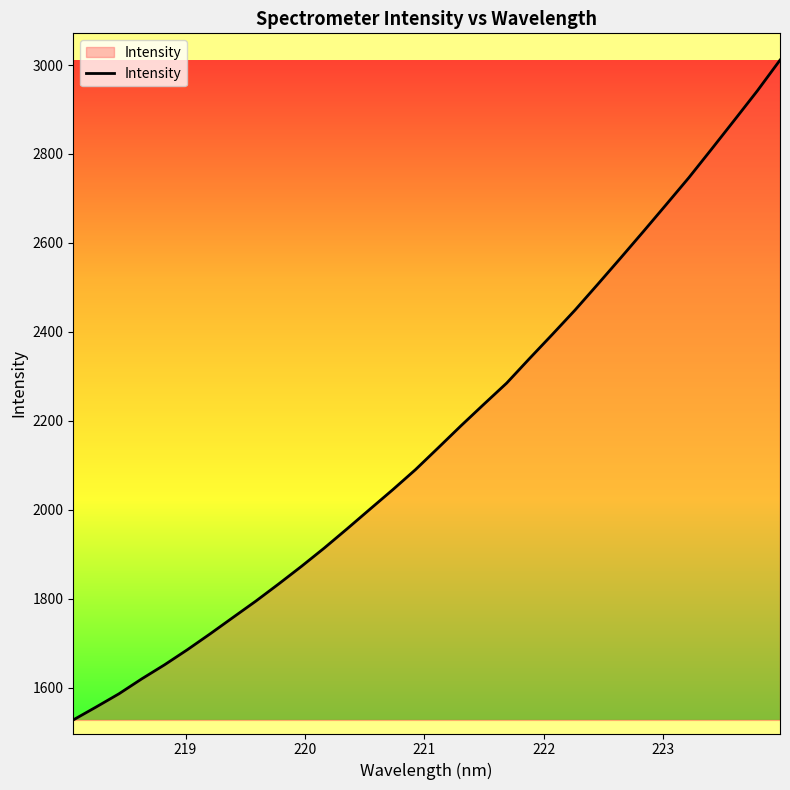

What is the minimum value shown in the chart?

1527.4